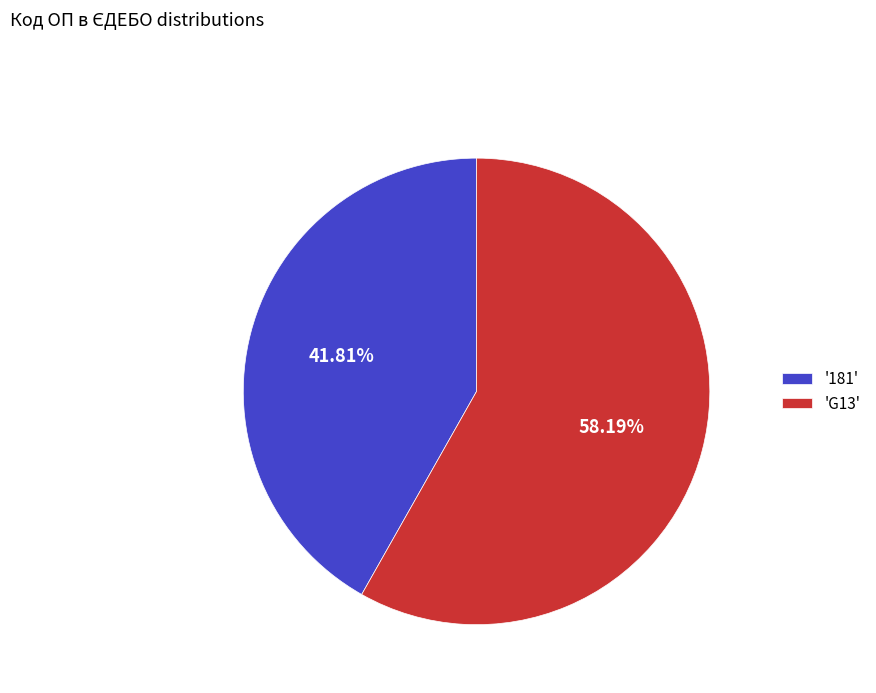

Count the number of slices in the pie.

2